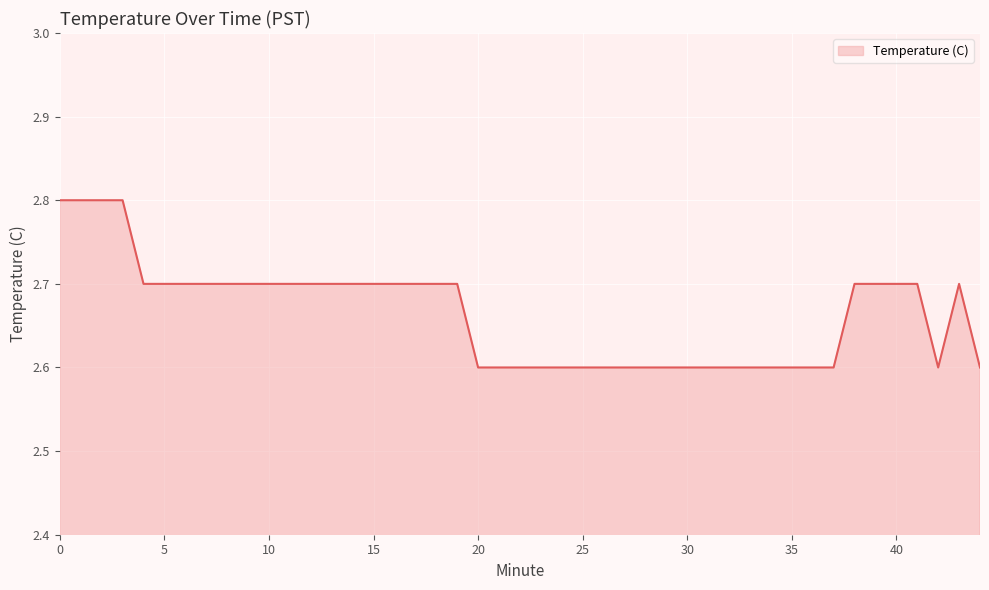

What is the difference between the maximum and minimum values?

0.2